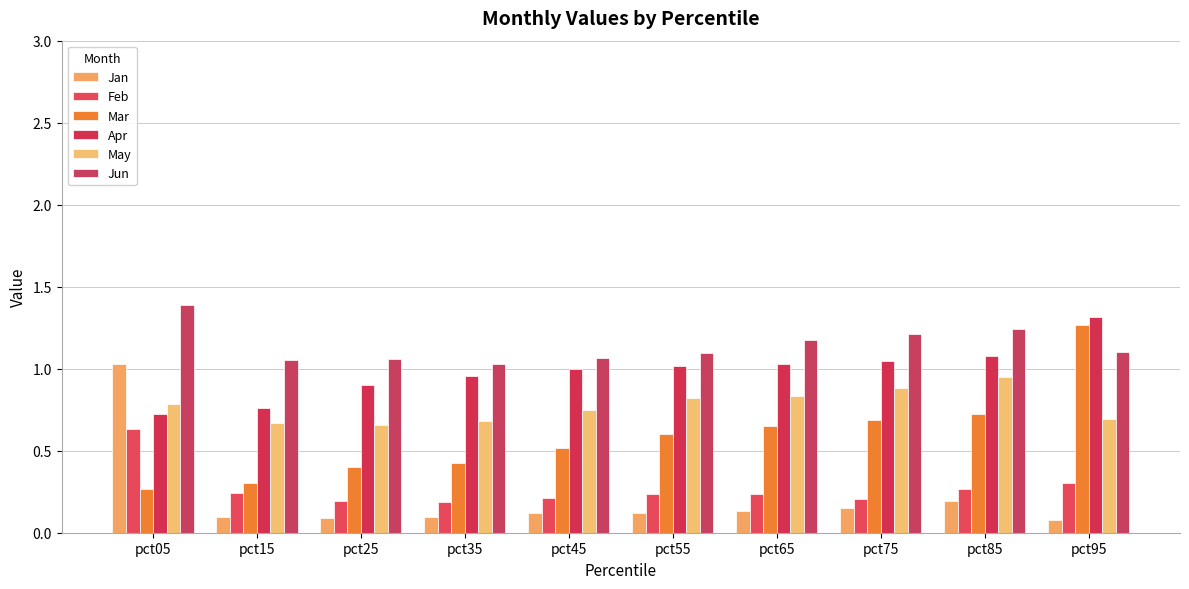

At pct75, list the series in order from largest to smallest.

Jun, Apr, May, Mar, Feb, Jan